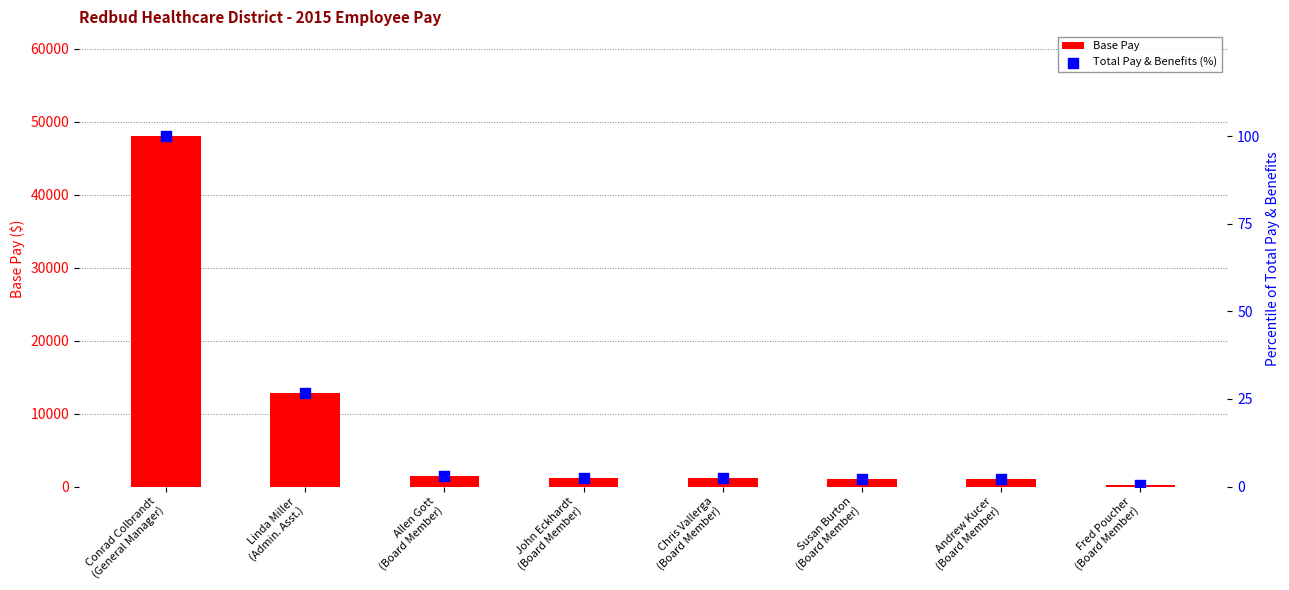

Is the value of Total Pay & Benefits (%) at Susan Burton
(Board Member) greater than the value of Base Pay at Fred Poucher
(Board Member)?

No